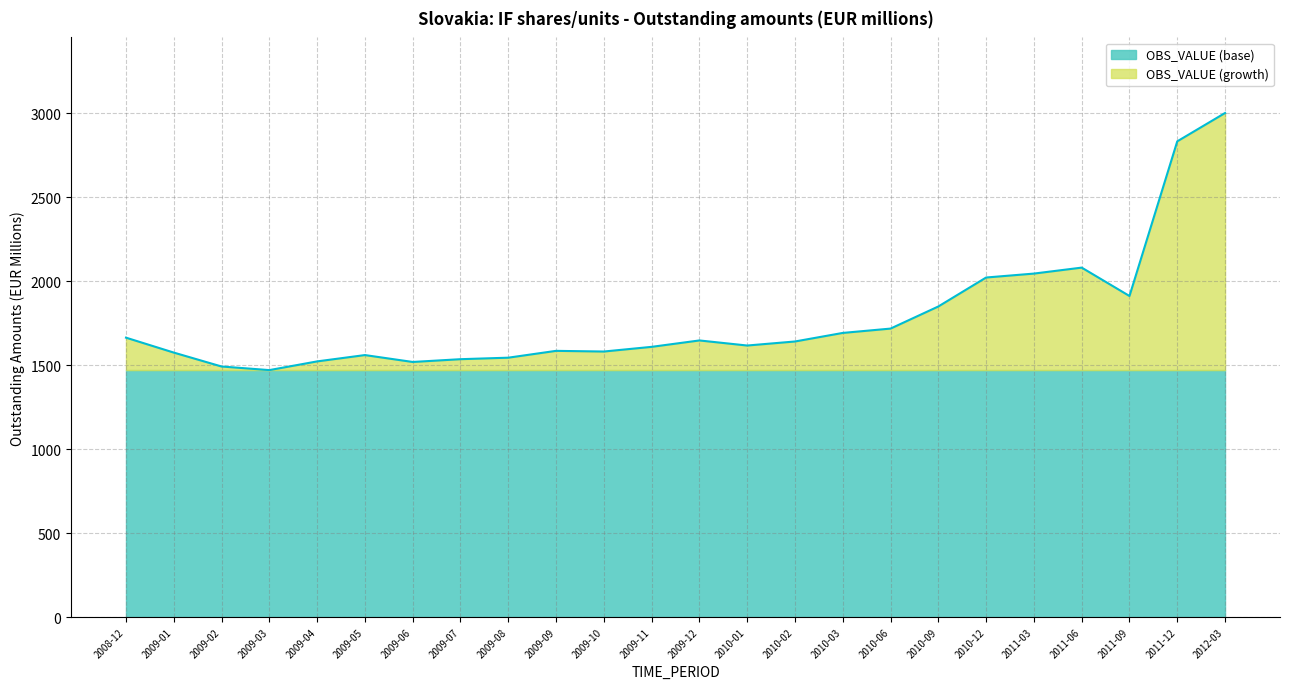

Which has a higher value, 2011-06 or 2008-12?

2011-06